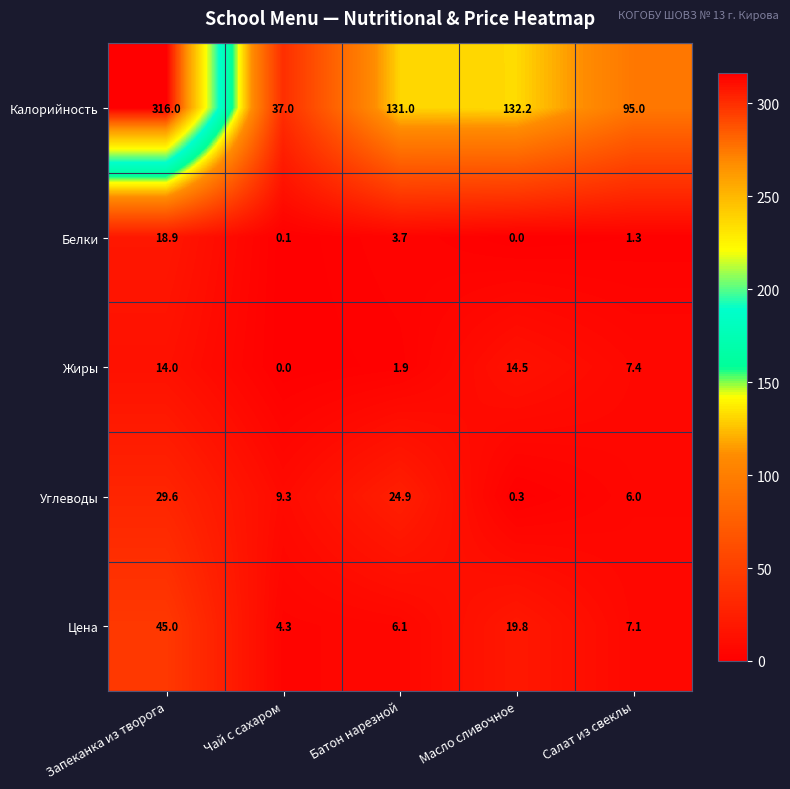

True or false: Белки has a value of 0.0 at Масло сливочное.

True